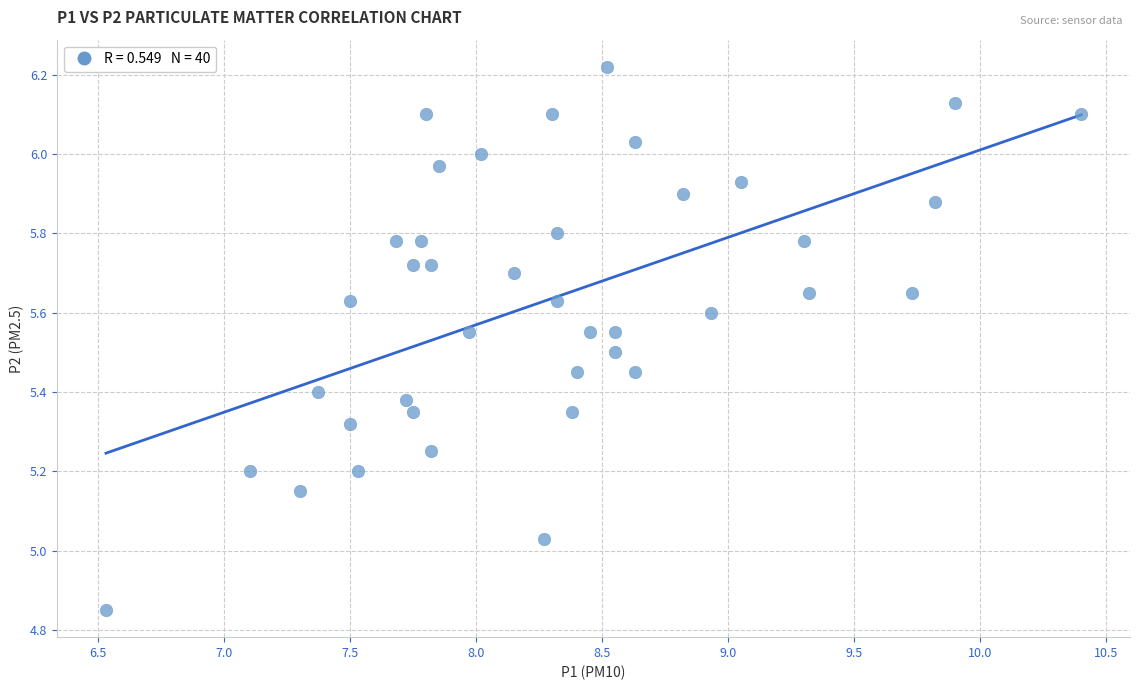

What is the range of Y values (max minus min)?

1.4